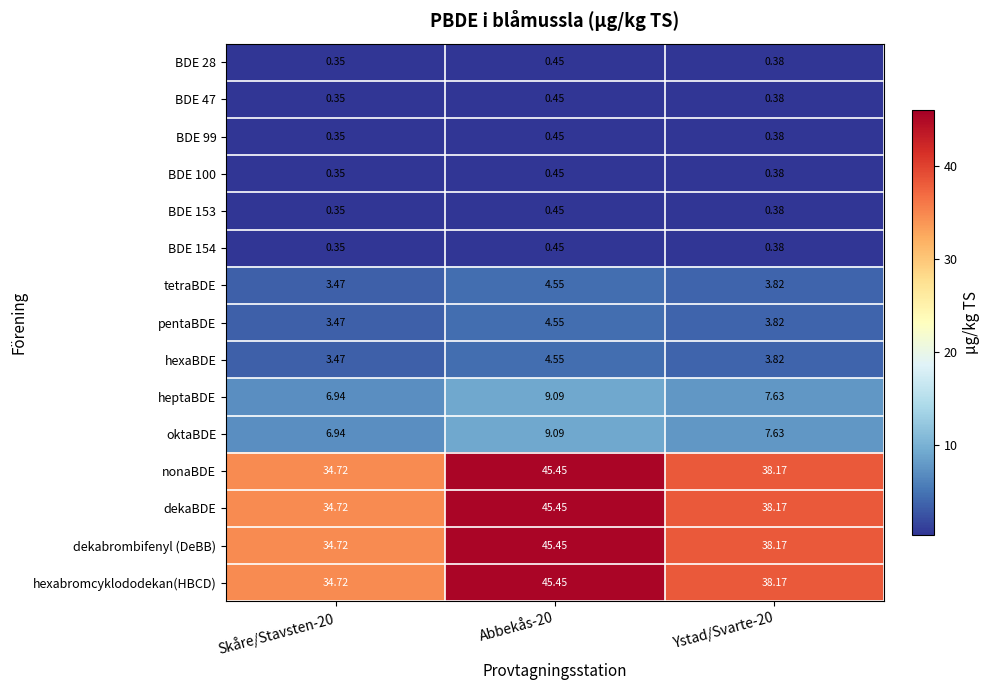

What is the spread (max minus min) of values at Ystad/Svarte-20?

37.8